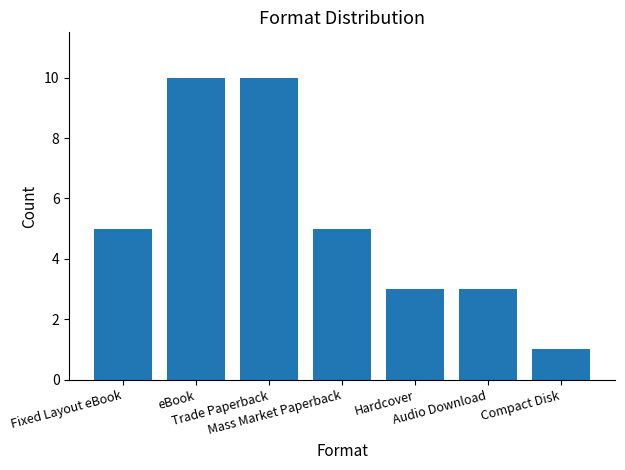

What is the difference between the maximum and minimum values?

9